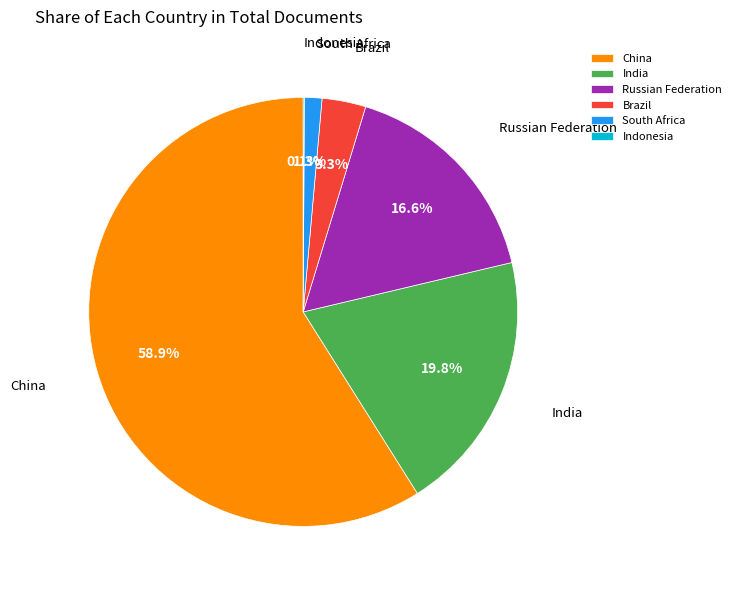

Between China and South Africa, which is larger?

China